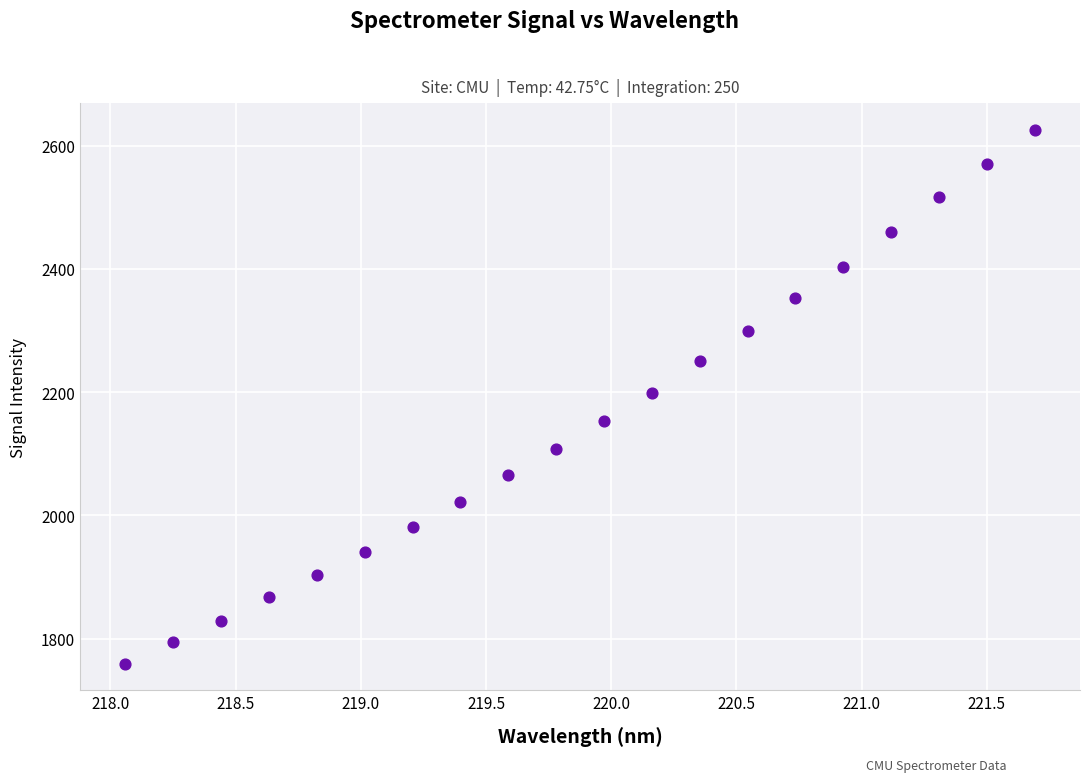

What is the range of X values (max minus min)?

3.6